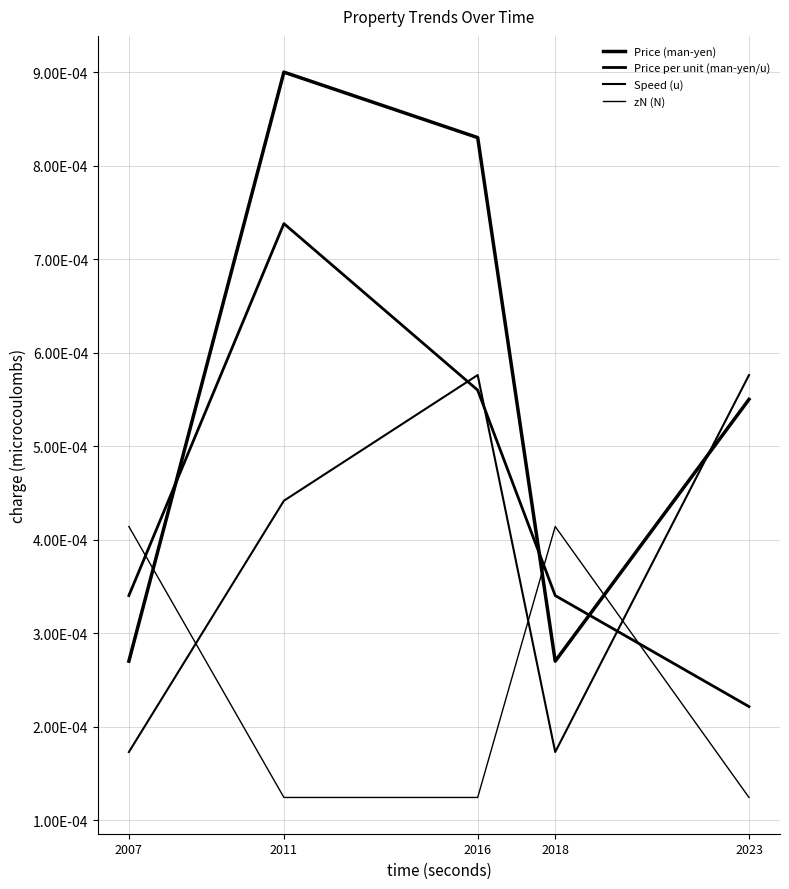

True or false: Speed (u) has a value of 0.0 at 2023.

True